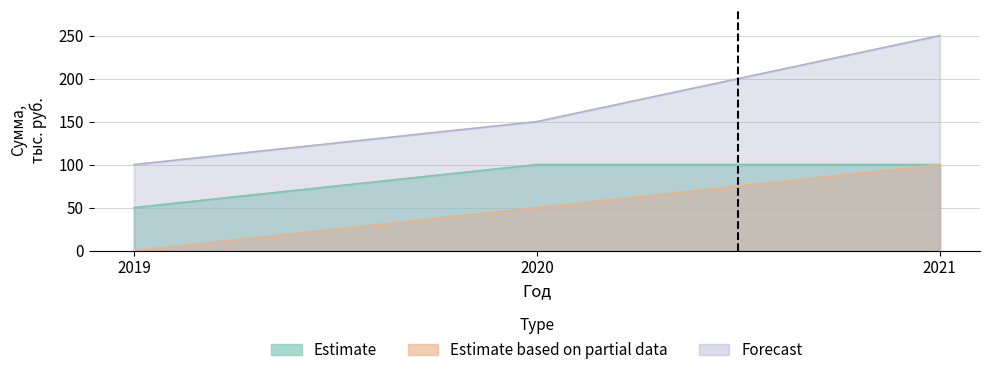

List the labels in order of value, largest first.

2020, 2021, 2019